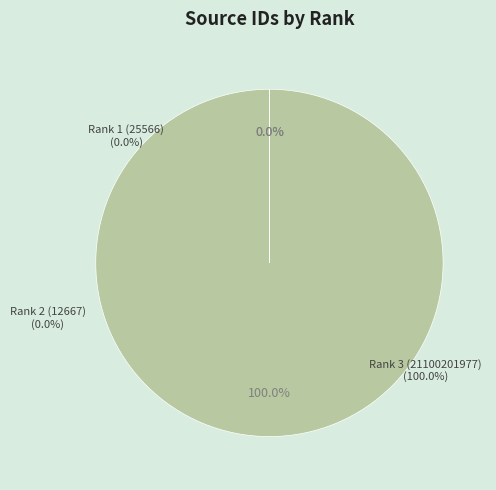

What is the majority slice?

Rank 3 (21100201977)